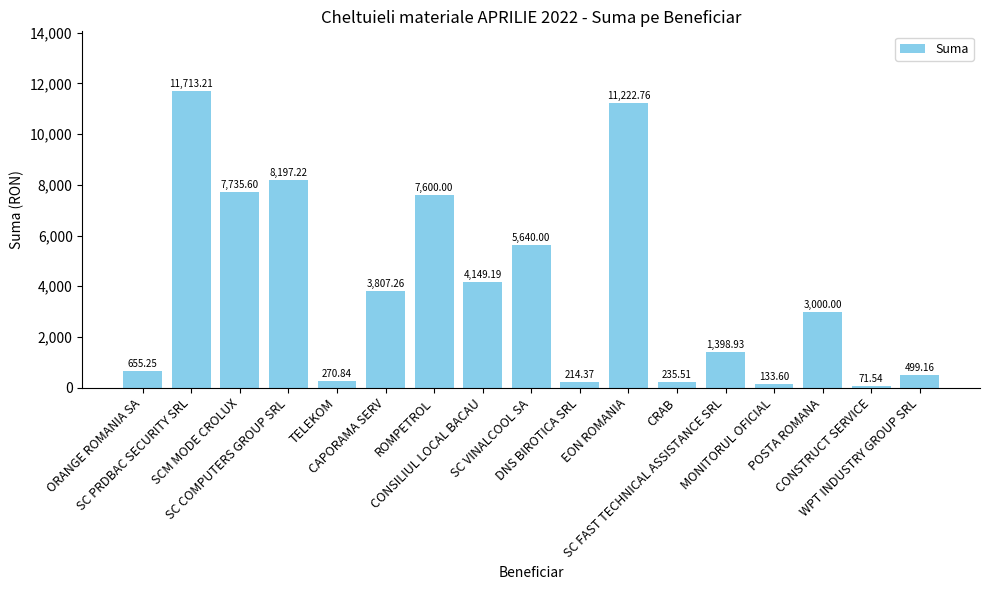

True or false: the data shows 214.4 at DNS BIROTICA SRL.

True